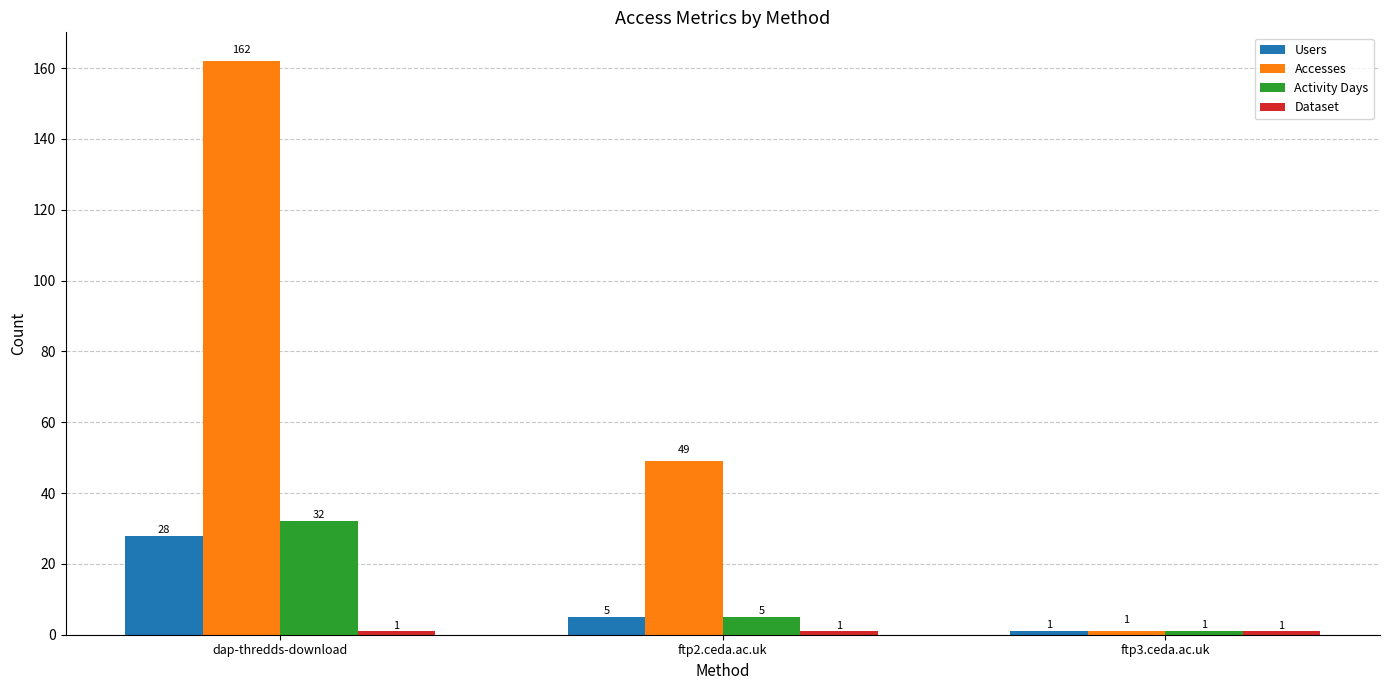

What position from the right is ftp2.ceda.ac.uk?

2